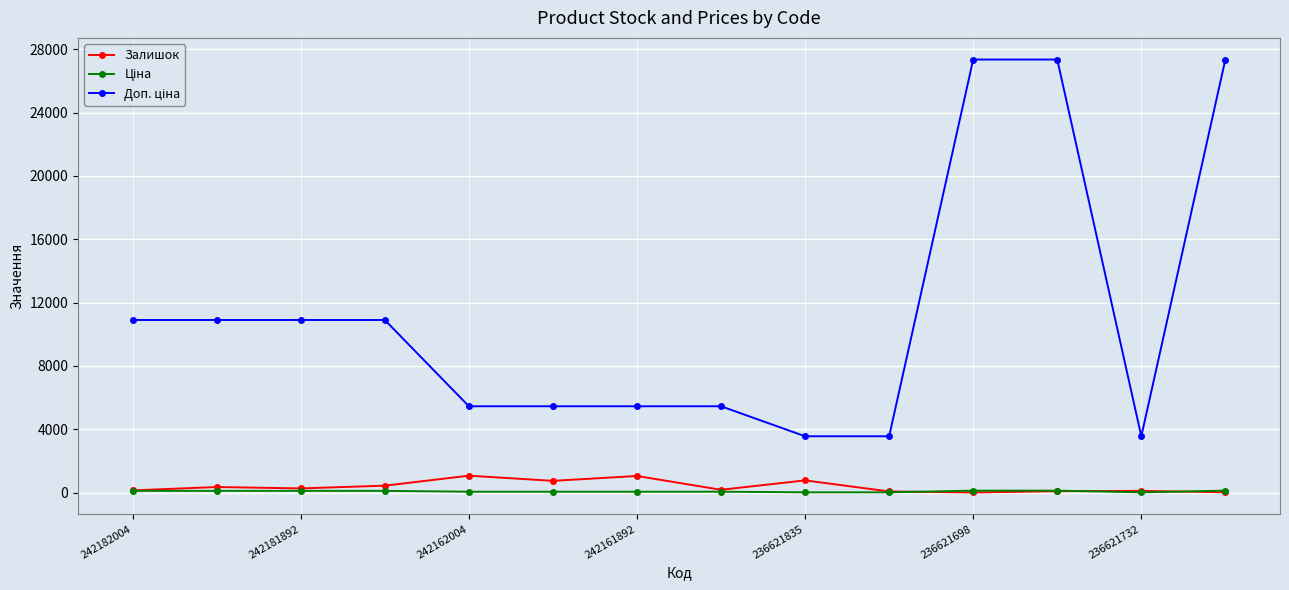

At how many categories does at least one series exceed 1704?

14